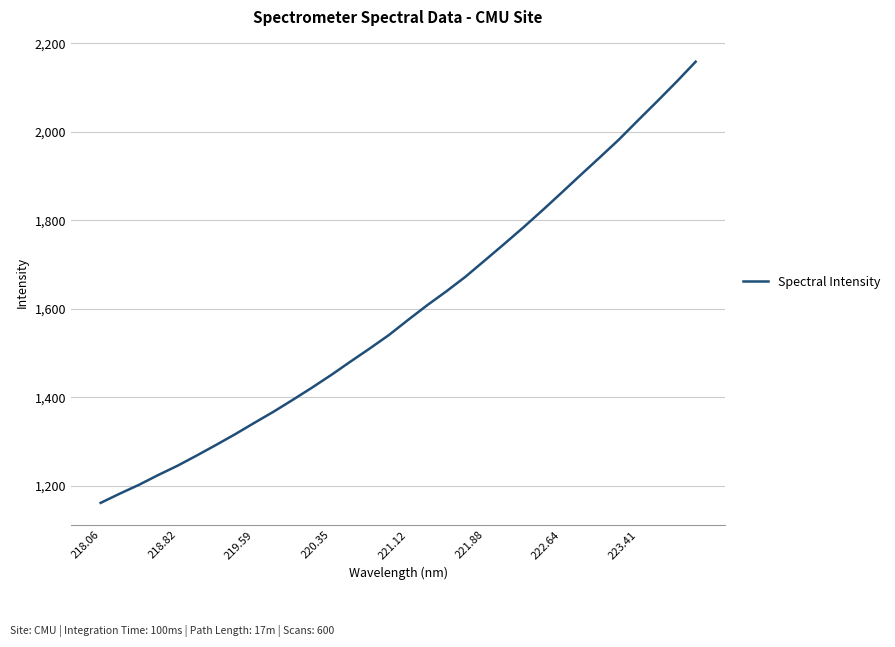

What is the maximum value shown in the chart?

2158.3